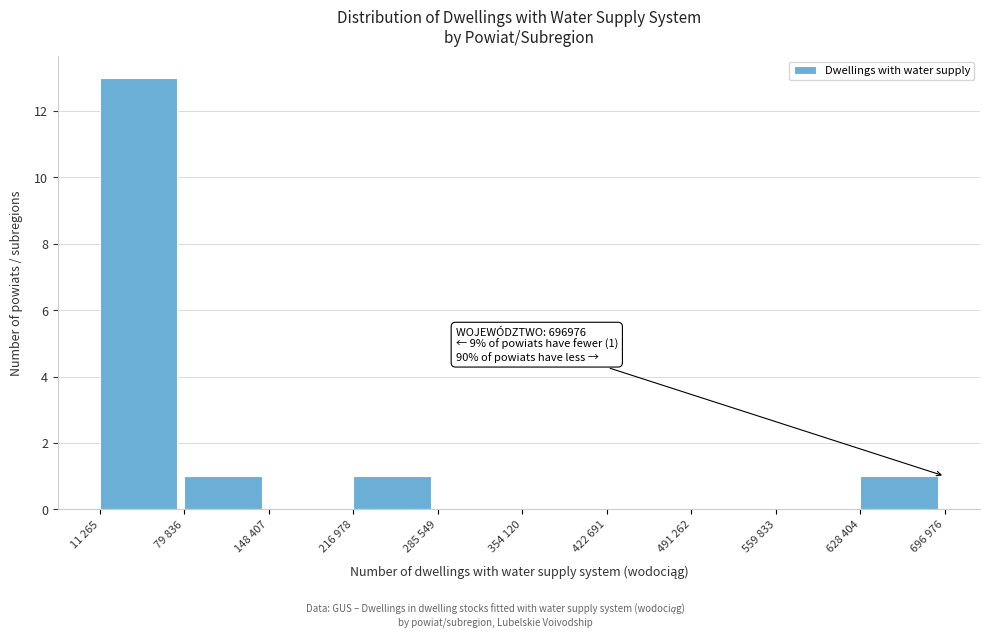

Reading right to left, what are all the values shown in this chart?

628 404=1	559 833=0	491 262=0	422 691=0	354 120=0	285 549=0	216 978=1	148 407=0	79 836=1	11 265=13